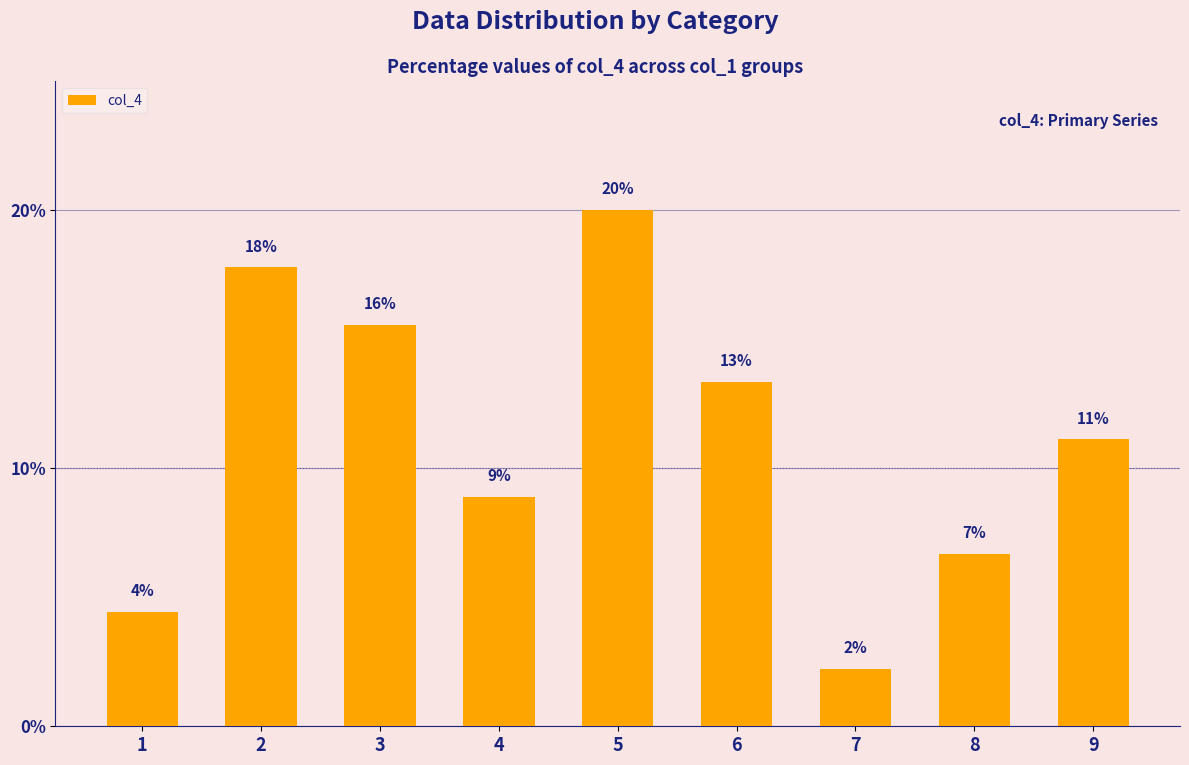

Are the bars horizontal?

No